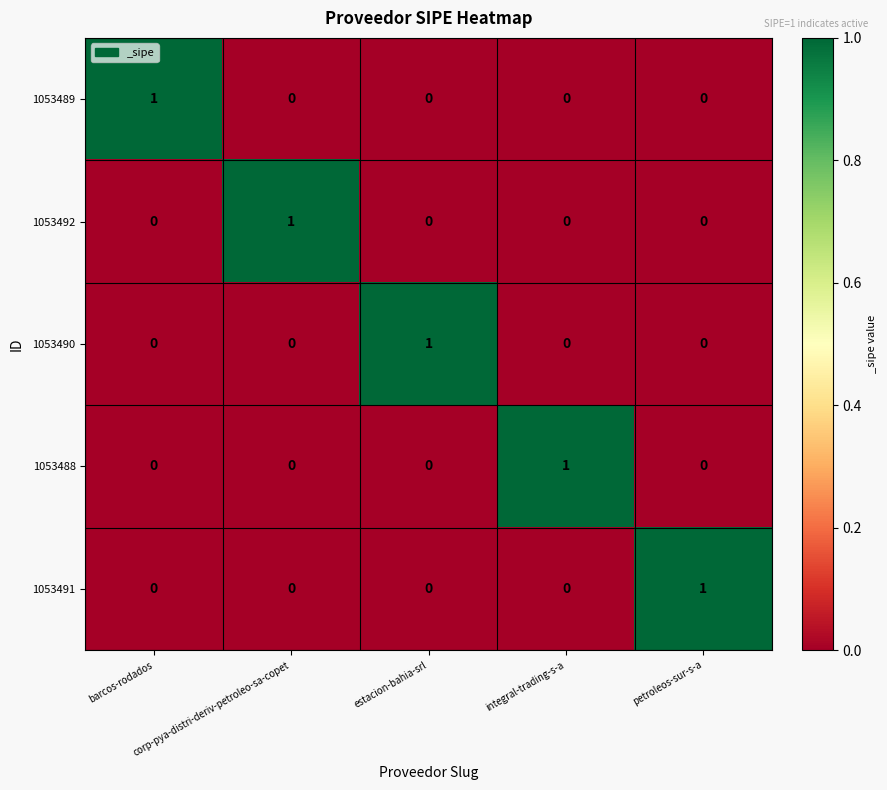

Count the 1053488 values in the range 0 to 1.

5